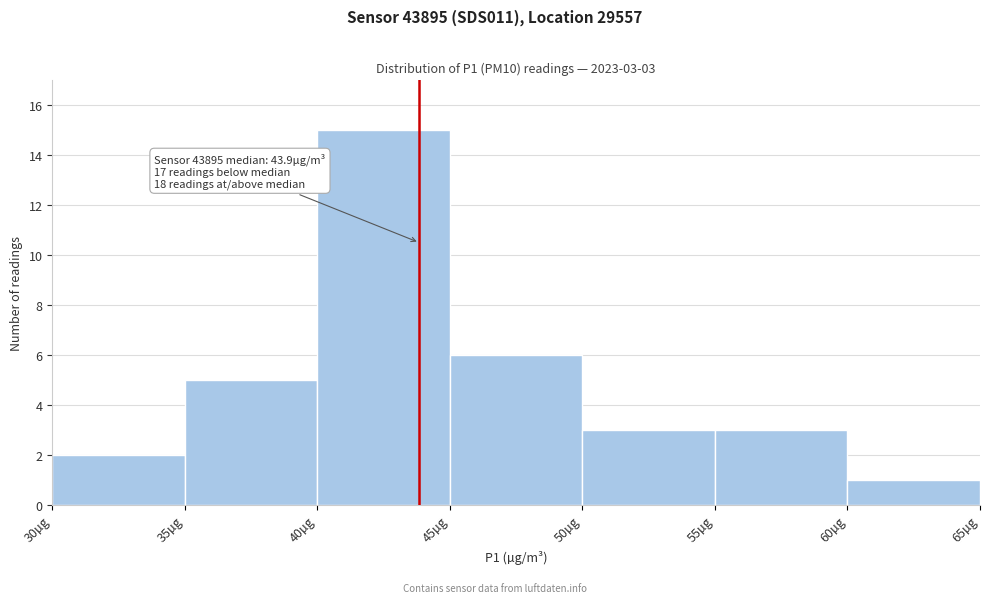

Which range on the x-axis has the tallest bar?

40 to 45